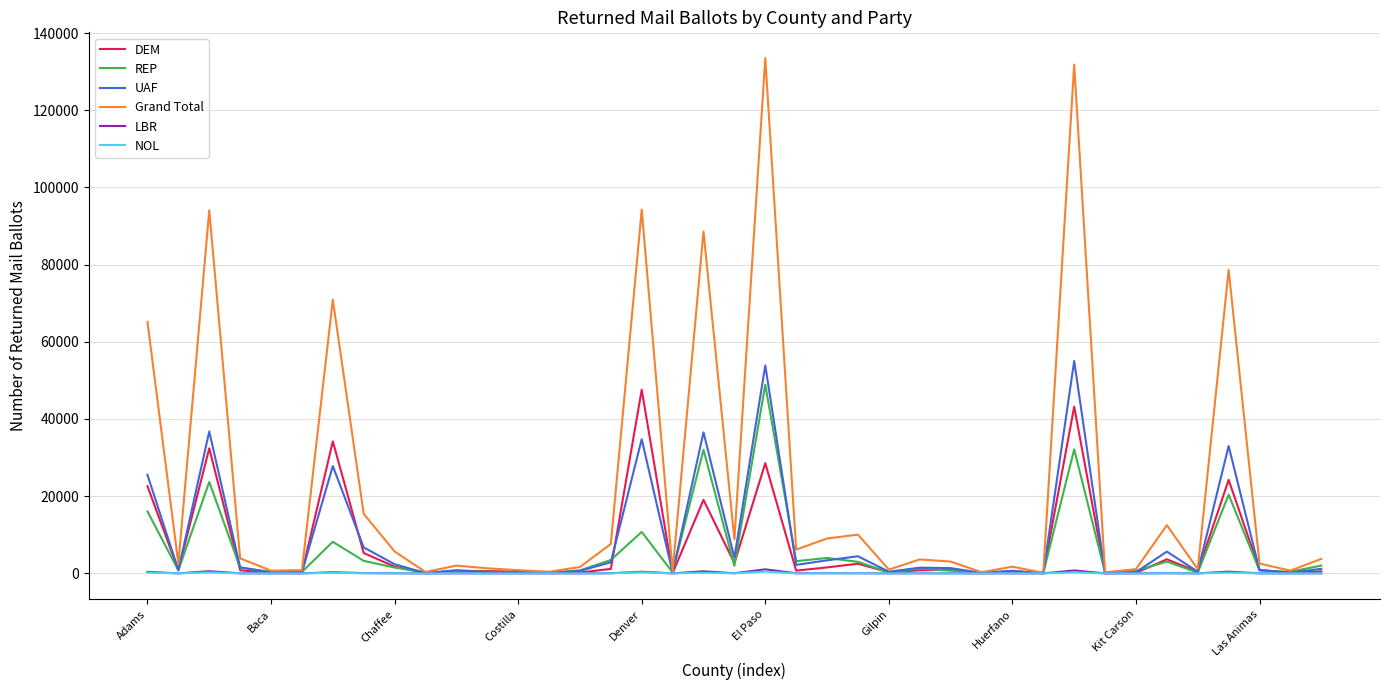

What is the maximum value shown in the chart?

133503